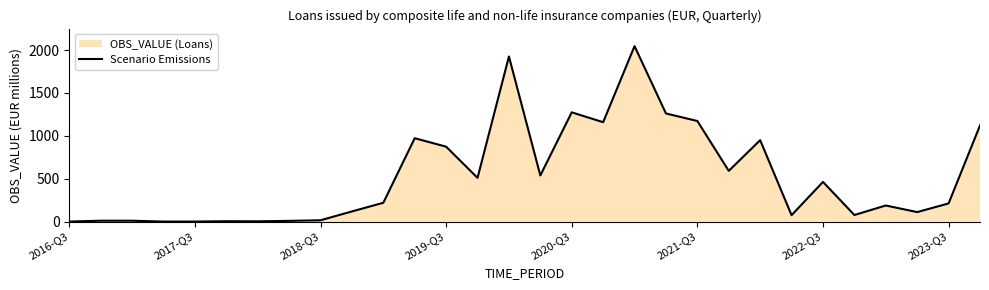

What is the difference between the values at 11 and 26?

784.7